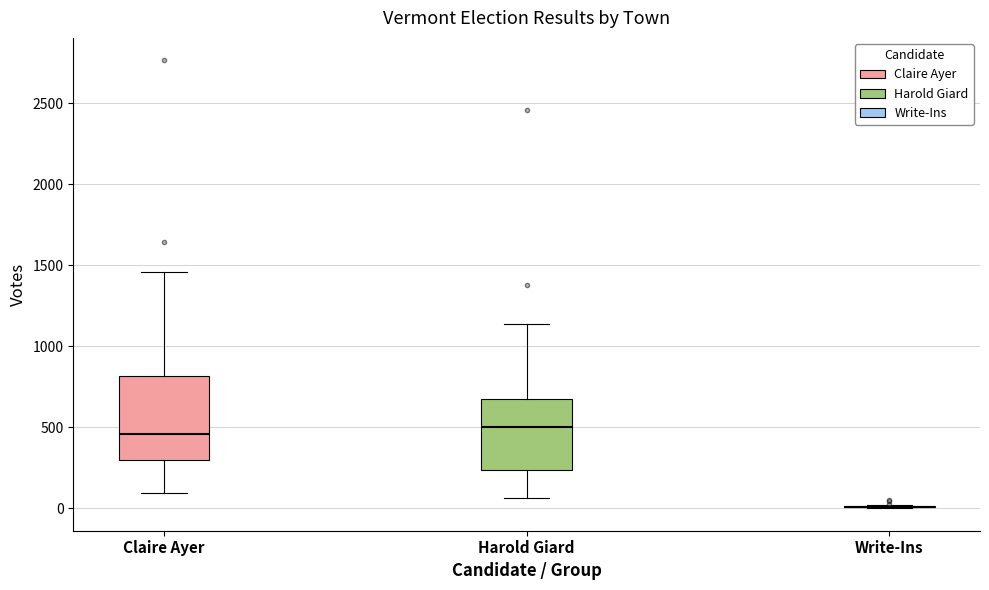

Which box is the tallest, from its lower edge to its upper edge?

Claire Ayer